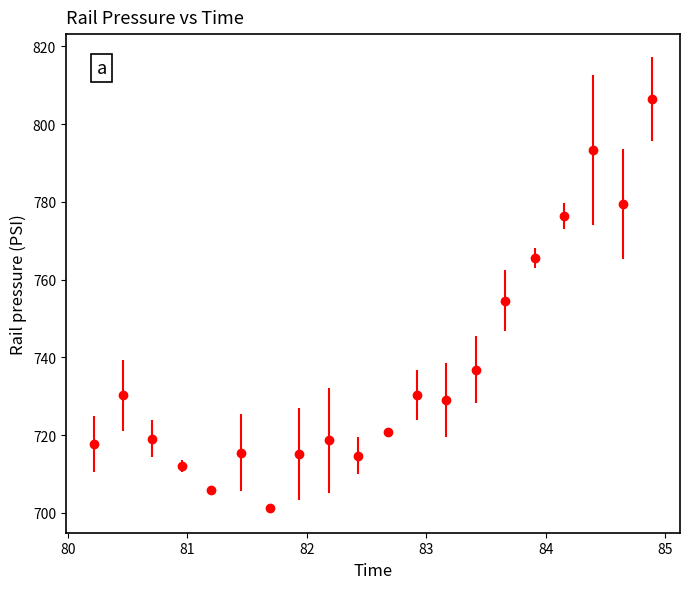

What is the greatest value displayed?

806.5